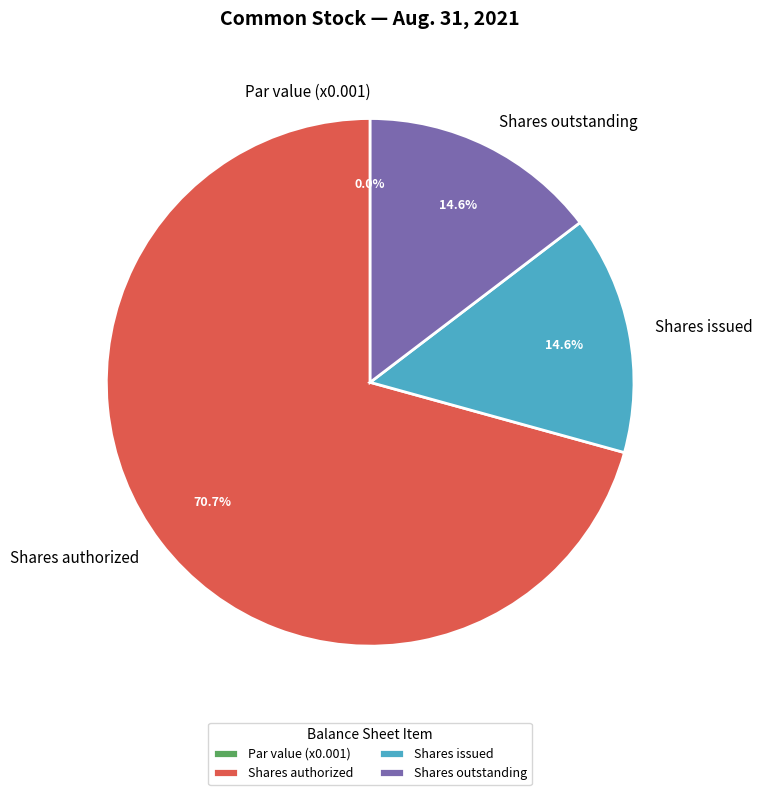

Count the number of slices in the pie.

4